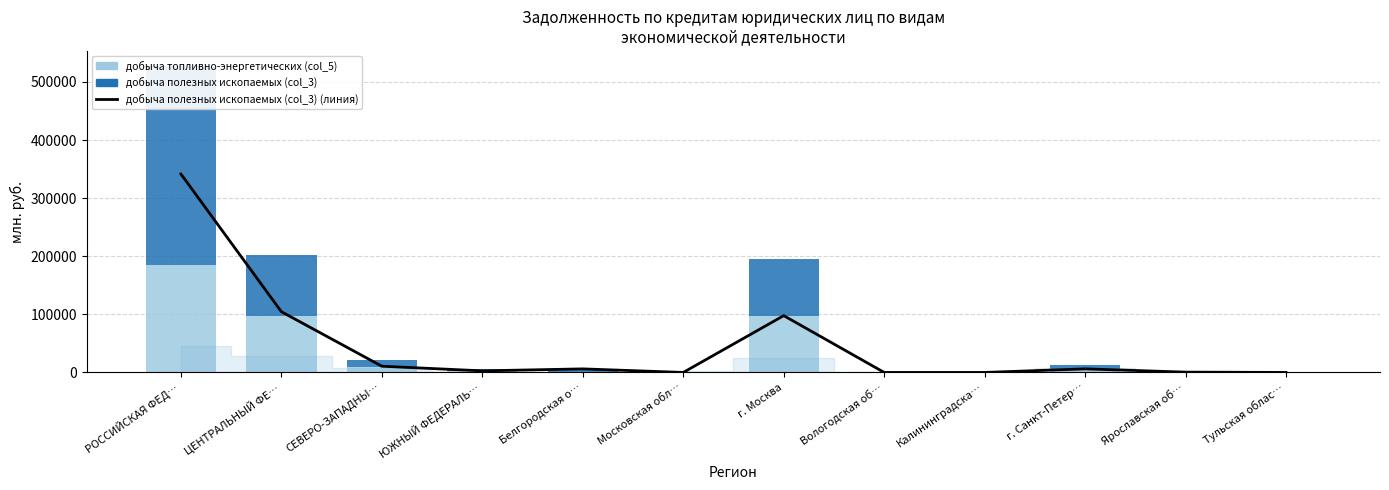

What is the sum of the добыча полезных ископаемых (col_3) values at Тульская облас… and РОССИЙСКАЯ ФЕД…?

341445